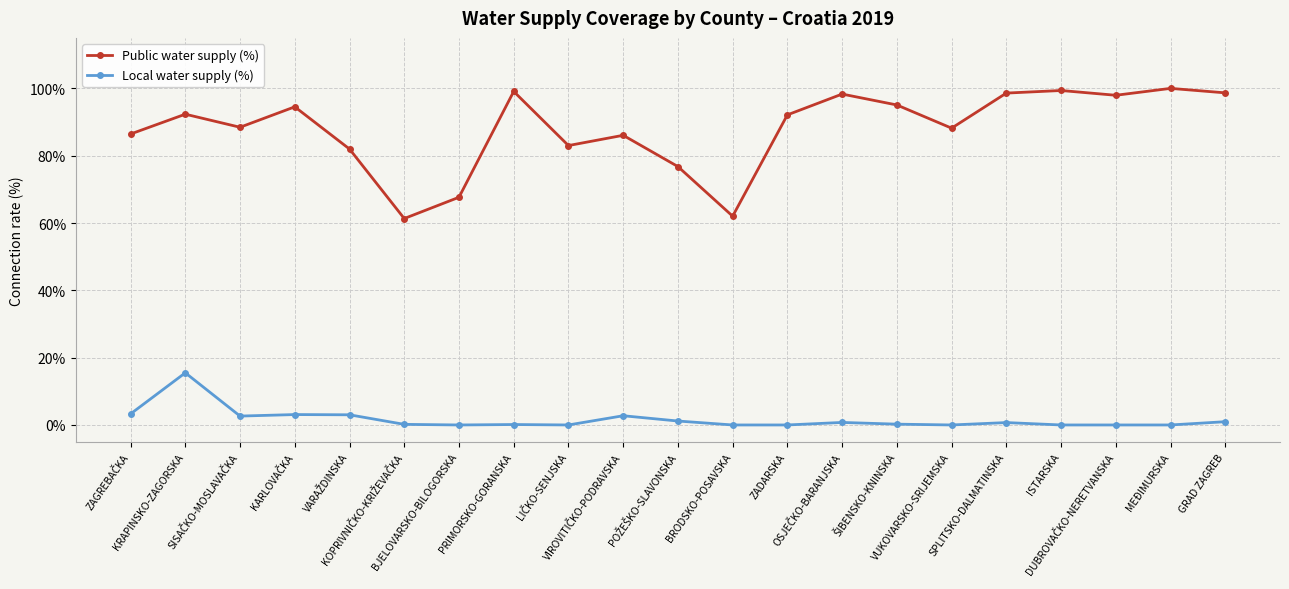

What are all the series names shown in the legend?

Public water supply (%), Local water supply (%)